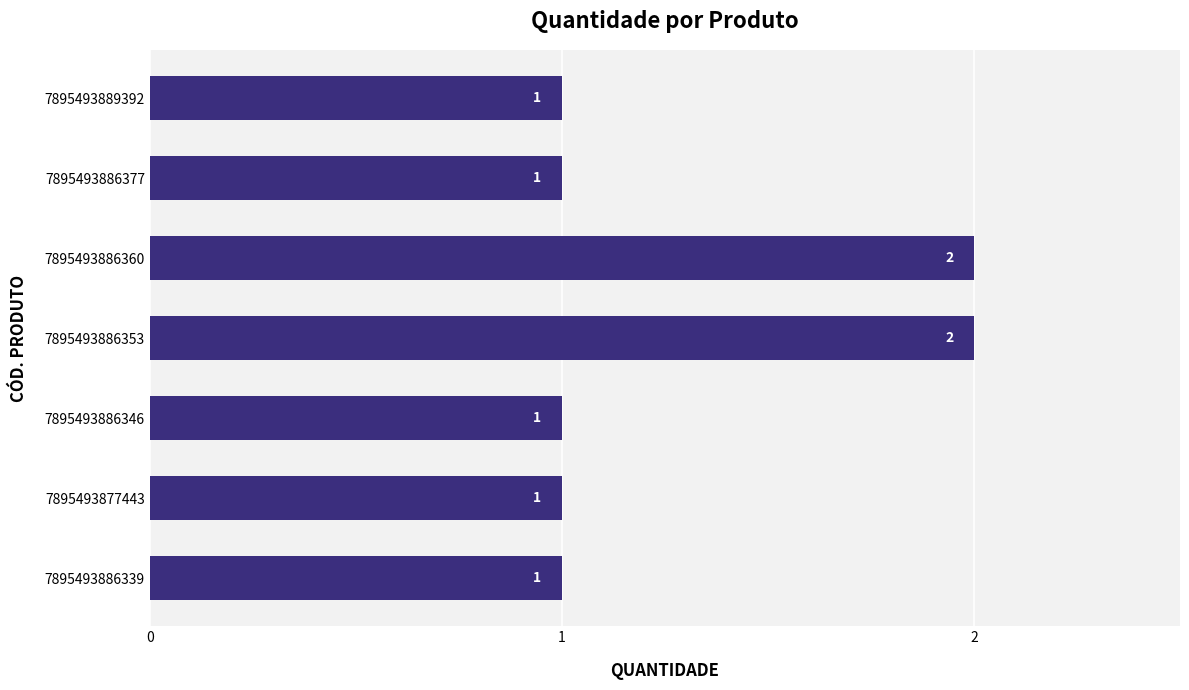

Are the bars horizontal?

Yes